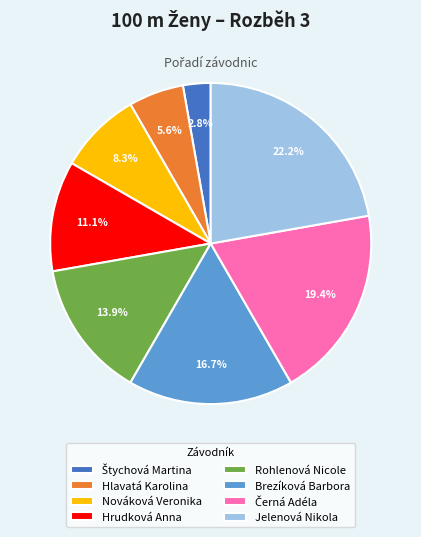

What is the largest slice in the pie chart?

Jelenová Nikola